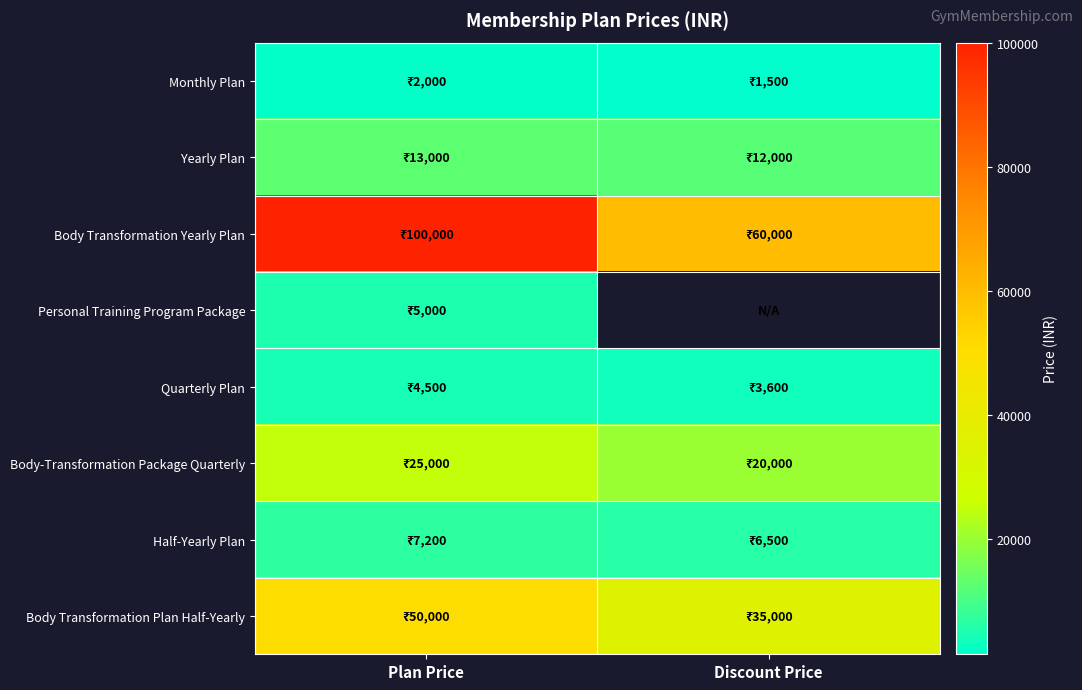

Between Discount Price and Plan Price, which is larger?

Plan Price